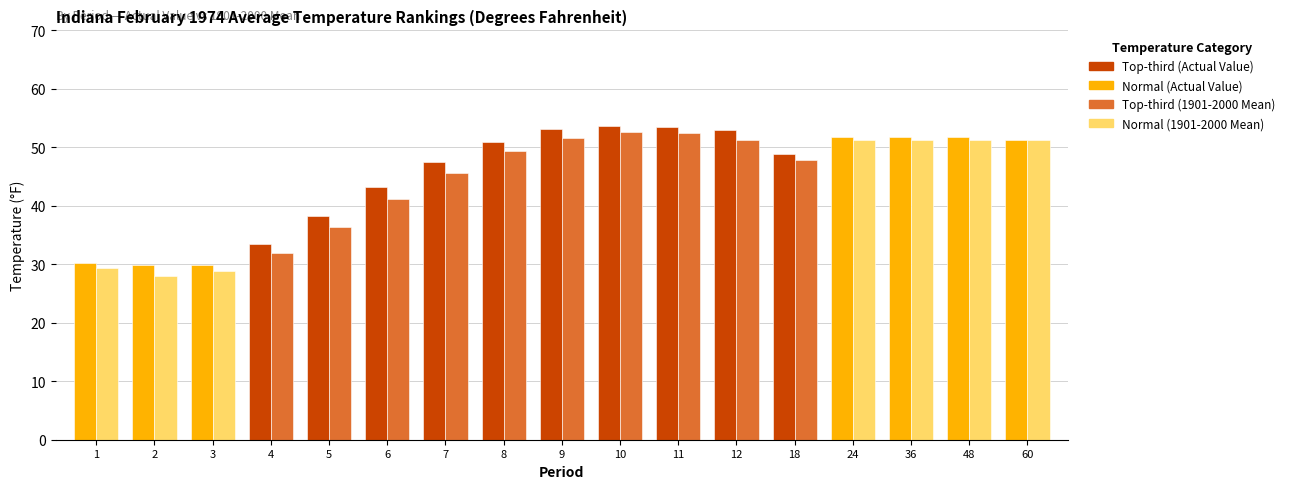

What is the smallest value displayed?

28.0